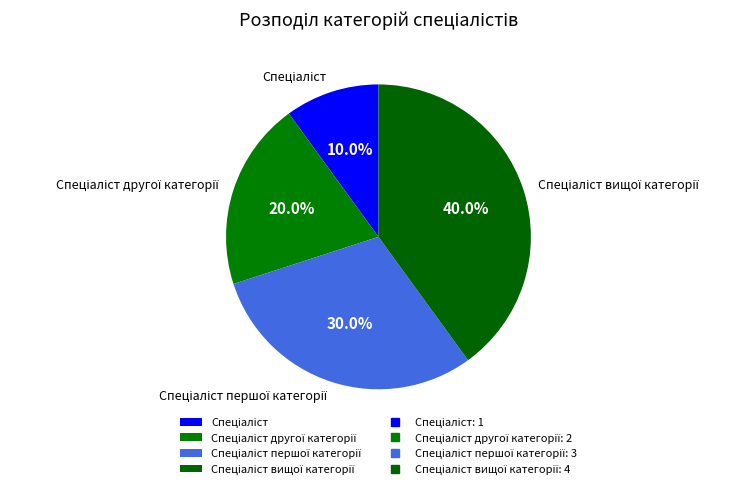

Is there any slice that represents more than half of the pie?

No